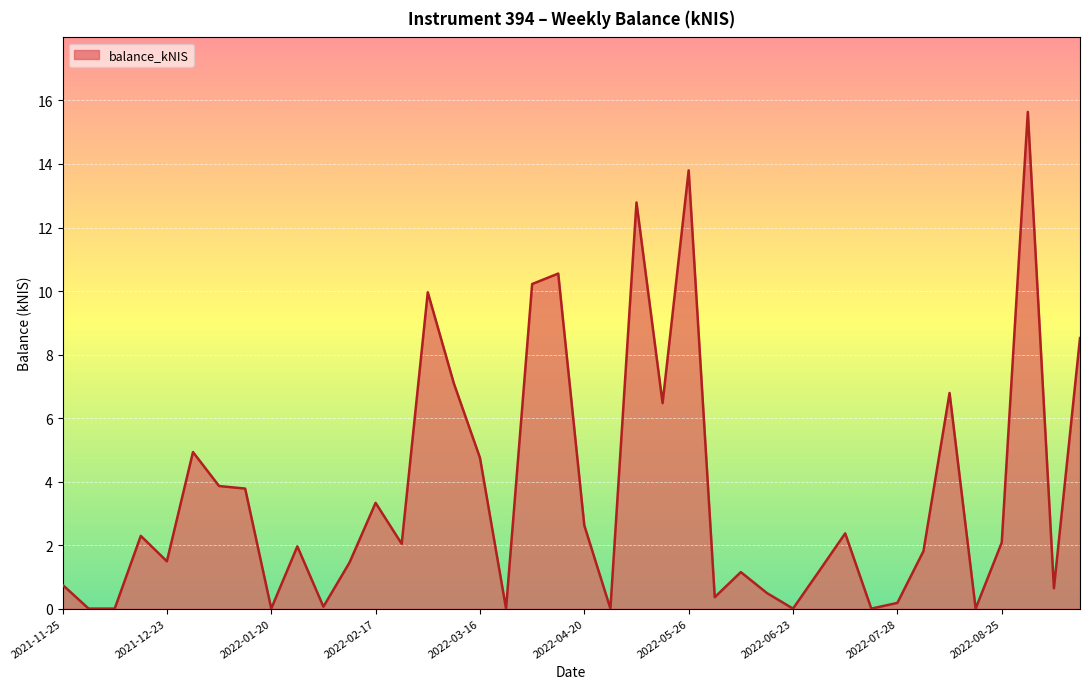

What is the maximum value shown in the chart?

15.6